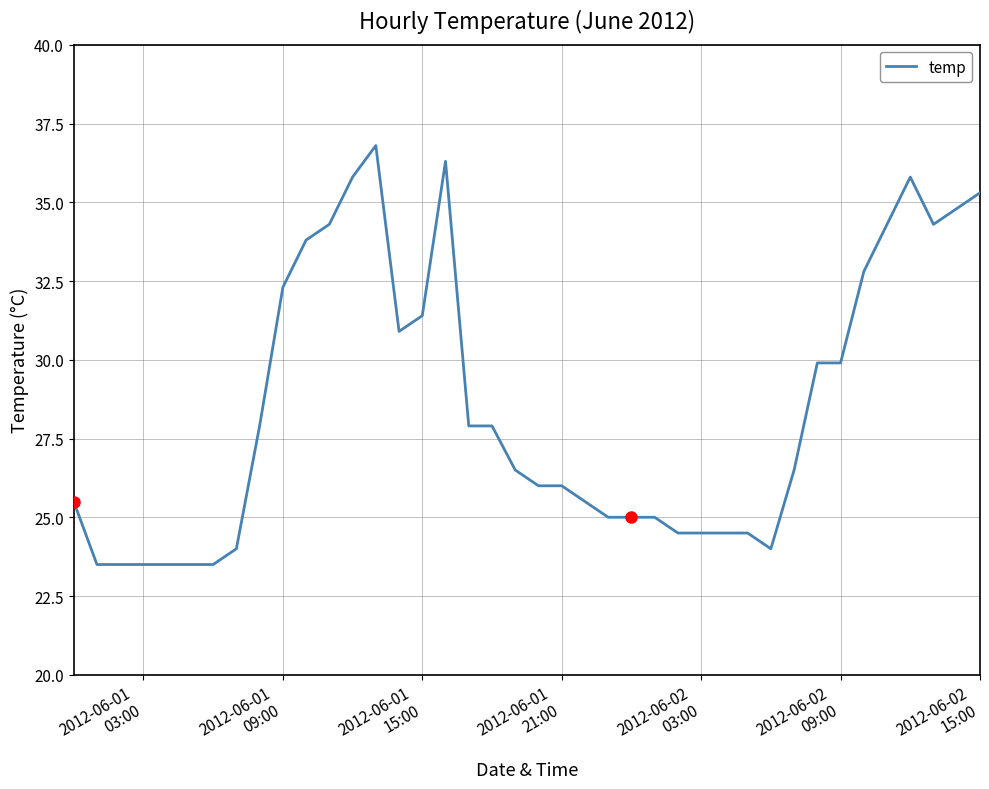

What is the difference between the maximum and minimum values?

13.3